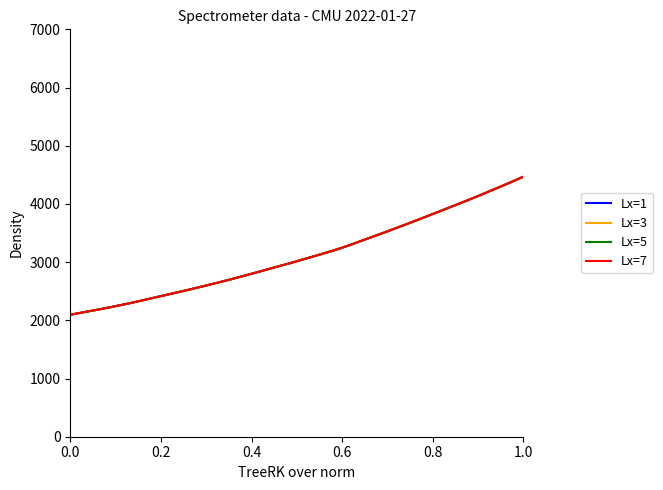

Reading right to left, transcribe all the data shown in this chart.

Lx=1: 4468.4	4358.4	4252.2	4147.4	4045.1	3946.6	3847.8	3749.6	3653.1	3558.3	3465.8	3375.2	3283.1	3200.2	3125.3	3052.9	2980.1	2912.3	2842.0	2773.6	2706.6	2642.2	2580.6	2520.4	2461.8	2405.1	2346.8	2290.4	2238.6	2188.9	2143.3	2095.8
Lx=3: 4468.4	4358.4	4252.2	4147.4	4045.1	3946.6	3847.8	3749.6	3653.1	3558.3	3465.8	3375.2	3283.1	3200.2	3125.3	3052.9	2980.1	2912.3	2842.0	2773.6	2706.6	2642.2	2580.6	2520.4	2461.8	2405.1	2346.8	2290.4	2238.6	2188.9	2143.3	2095.8
Lx=5: 4468.4	4358.4	4252.2	4147.4	4045.1	3946.6	3847.8	3749.6	3653.1	3558.3	3465.8	3375.2	3283.1	3200.2	3125.3	3052.9	2980.1	2912.3	2842.0	2773.6	2706.6	2642.2	2580.6	2520.4	2461.8	2405.1	2346.8	2290.4	2238.6	2188.9	2143.3	2095.8
Lx=7: 4468.4	4358.4	4252.2	4147.4	4045.1	3946.6	3847.8	3749.6	3653.1	3558.3	3465.8	3375.2	3283.1	3200.2	3125.3	3052.9	2980.1	2912.3	2842.0	2773.6	2706.6	2642.2	2580.6	2520.4	2461.8	2405.1	2346.8	2290.4	2238.6	2188.9	2143.3	2095.8